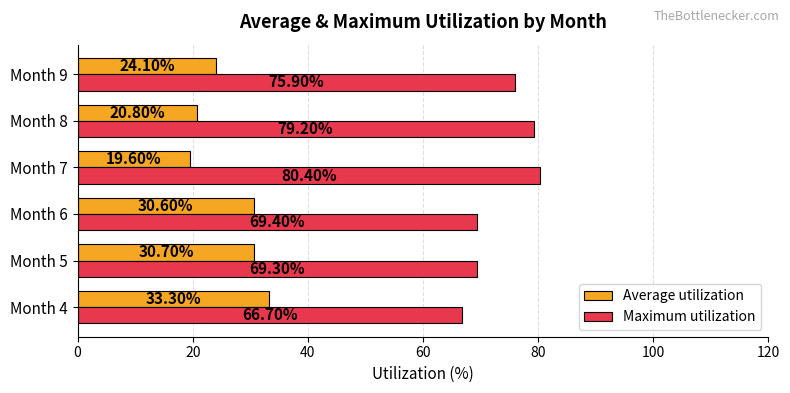

Rank the categories by Maximum utilization value from highest to lowest.

Month 7, Month 8, Month 9, Month 6, Month 5, Month 4